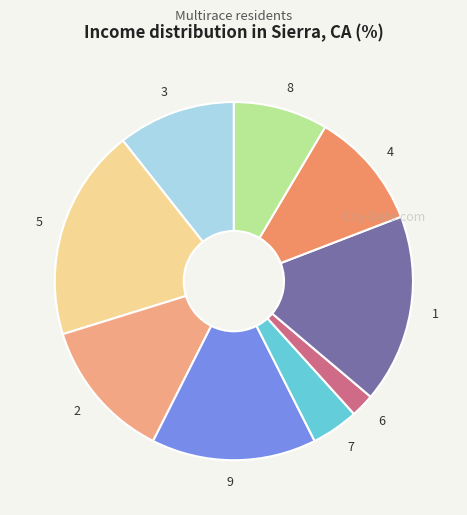

What is the ratio of the value at 7 to the value at 2?

0.3